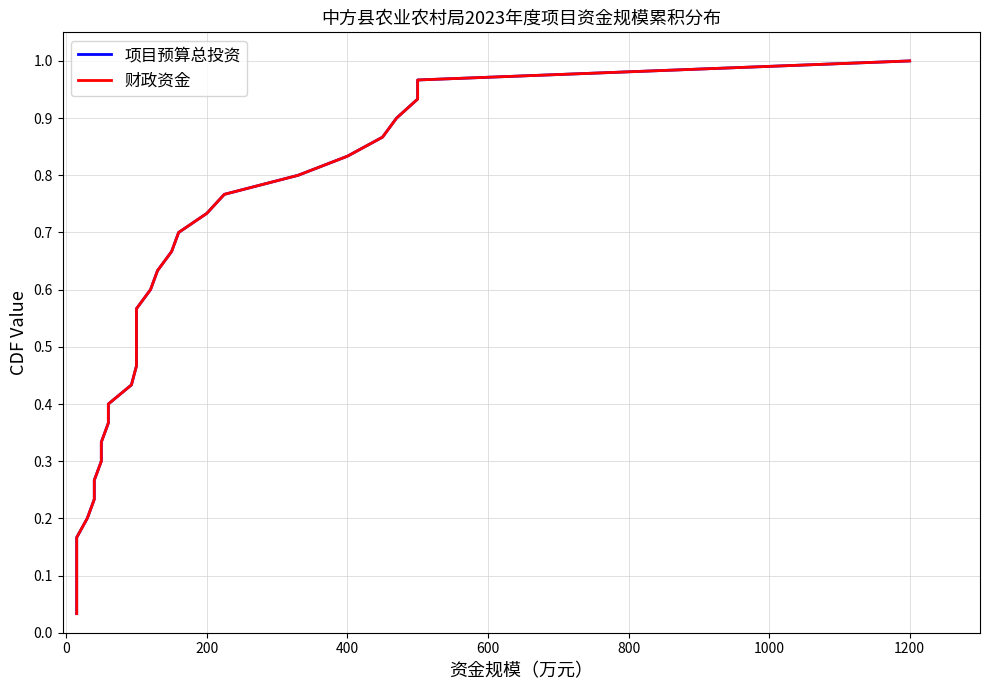

Reading right to left, transcribe all the data shown in this chart.

项目预算总投资: 1.0	1.0	0.9	0.9	0.9	0.8	0.8	0.8	0.7	0.7	0.7	0.6	0.6	0.6	0.5	0.5	0.5	0.4	0.4	0.4	0.3	0.3	0.3	0.2	0.2	0.2	0.1	0.1	0.1	0.0
财政资金: 1.0	1.0	0.9	0.9	0.9	0.8	0.8	0.8	0.7	0.7	0.7	0.6	0.6	0.6	0.5	0.5	0.5	0.4	0.4	0.4	0.3	0.3	0.3	0.2	0.2	0.2	0.1	0.1	0.1	0.0